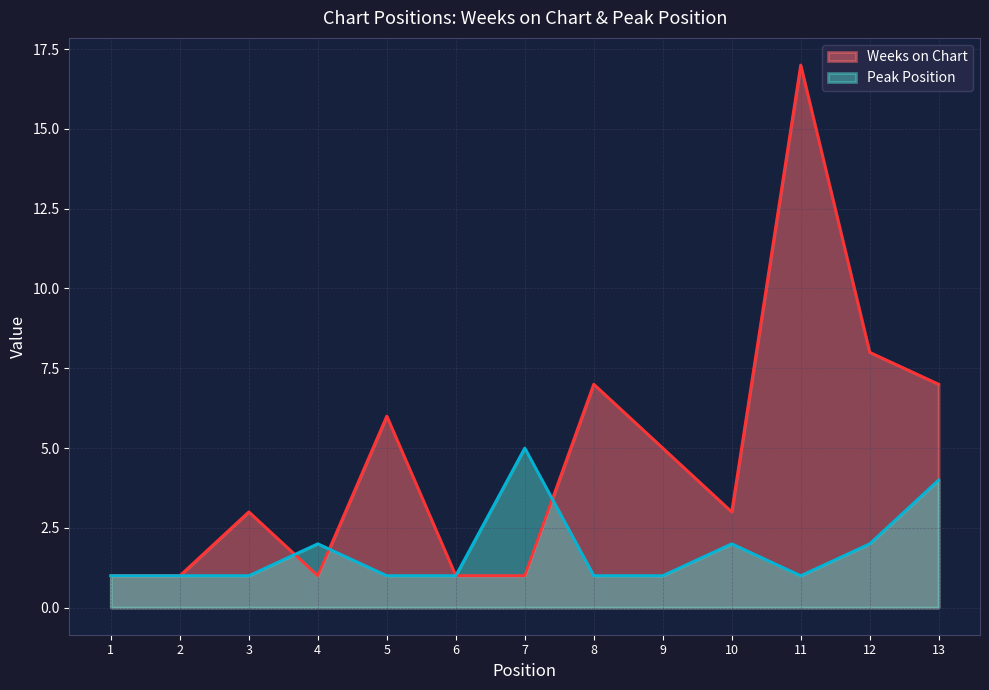

What are all the series names shown in the legend?

Weeks on Chart, Peak Position